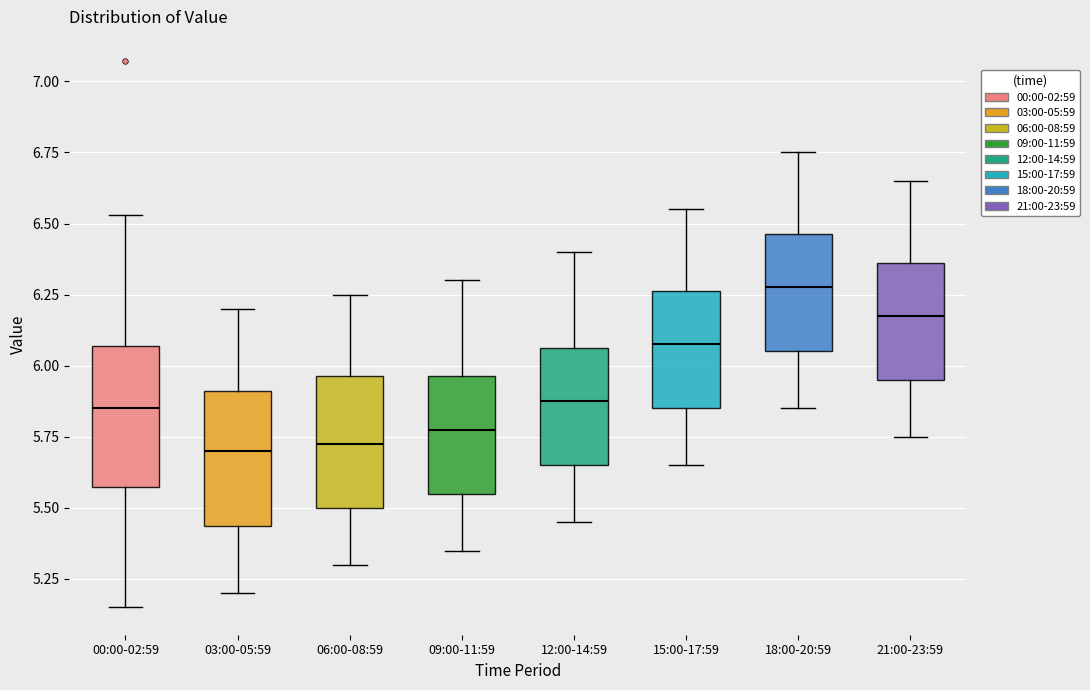

Which box has the highest median line?

18:00-20:59